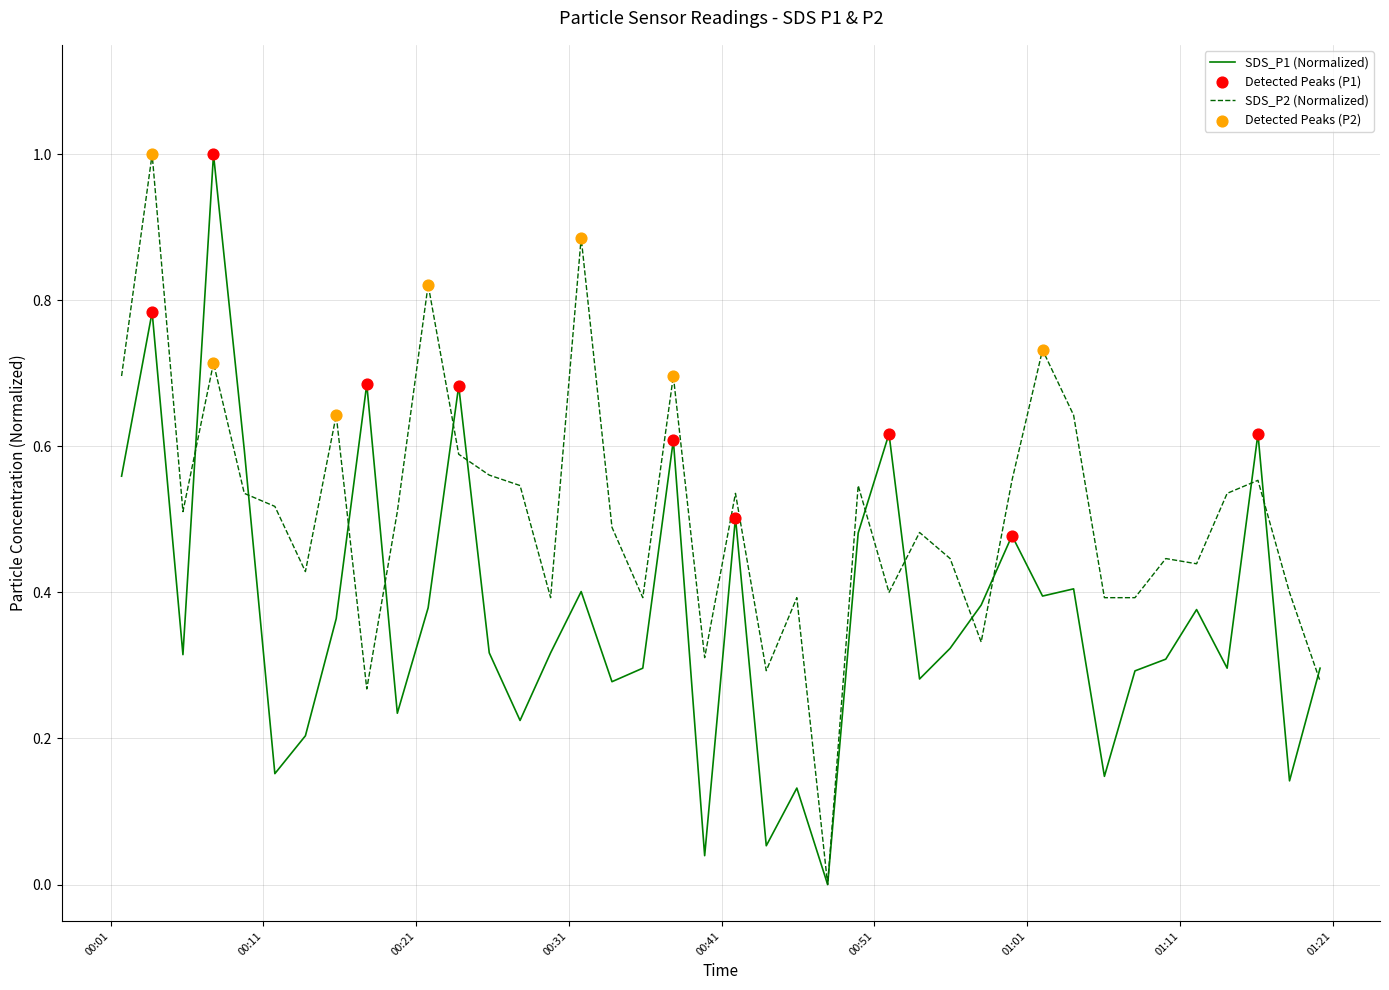

What is the maximum value shown in the chart?

1.0